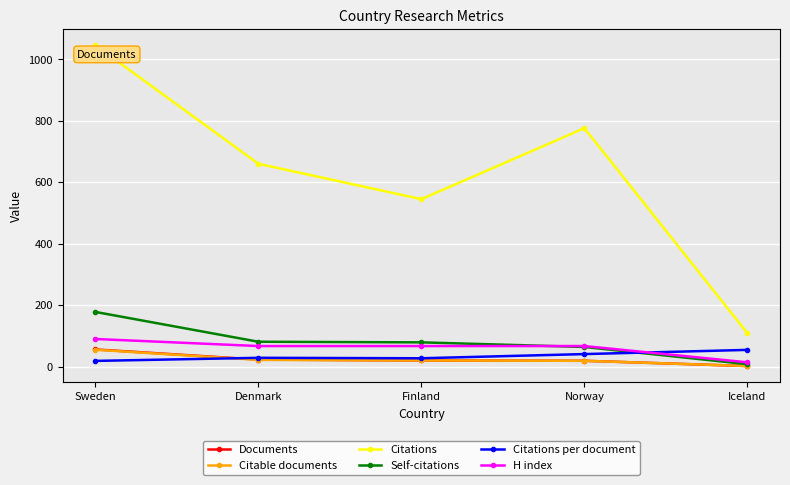

What is the difference between the maximum and minimum values in the Citations series?

937.0